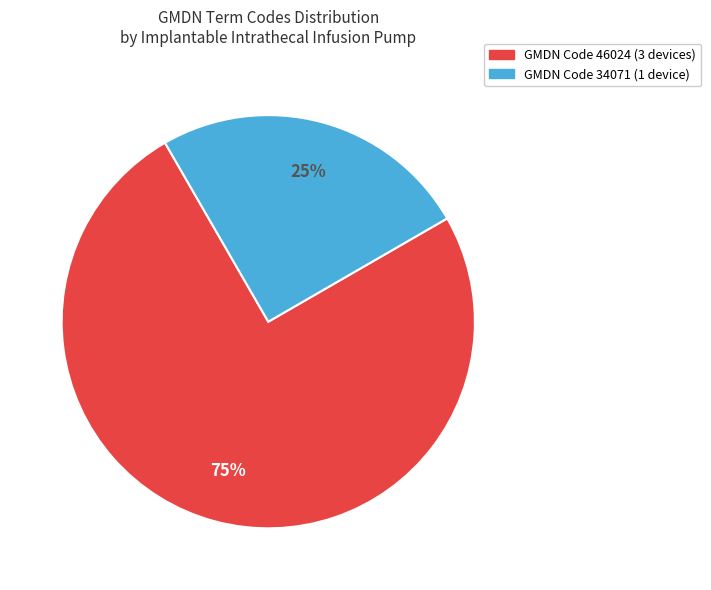

To the nearest percent, what is the average slice percentage?

50%